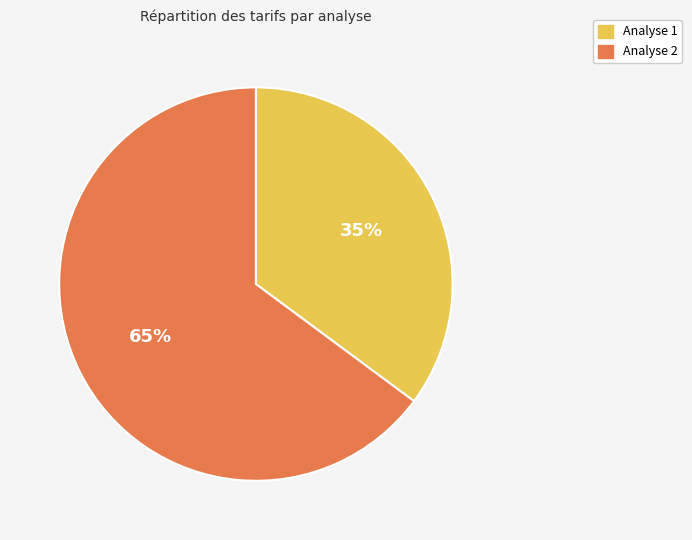

To the nearest percent, what portion does Analyse 1 represent?

35%